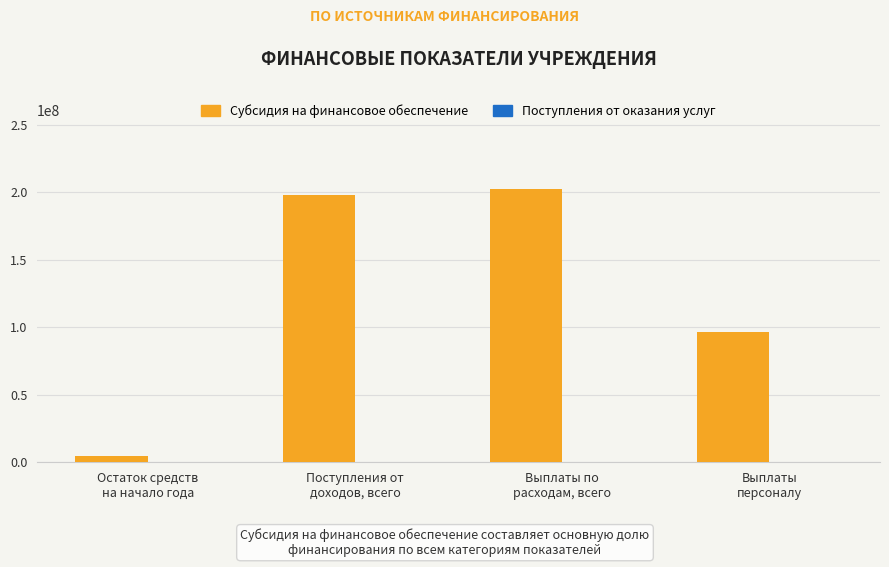

Which series has the largest total across all categories?

Субсидия на финансовое обеспечение